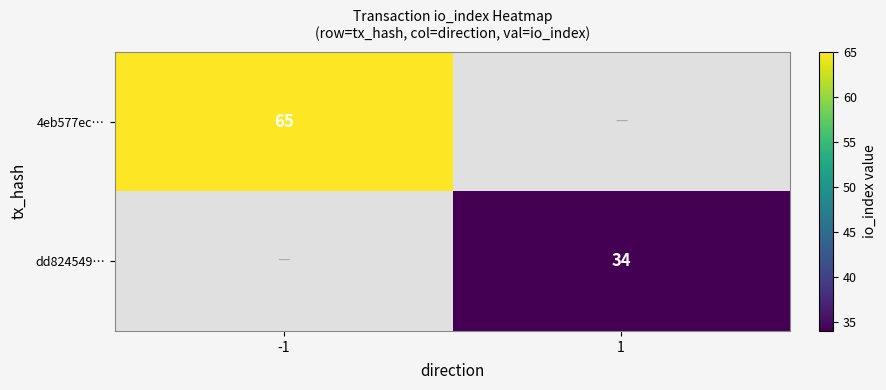

Which has a higher value, 1 or -1?

-1